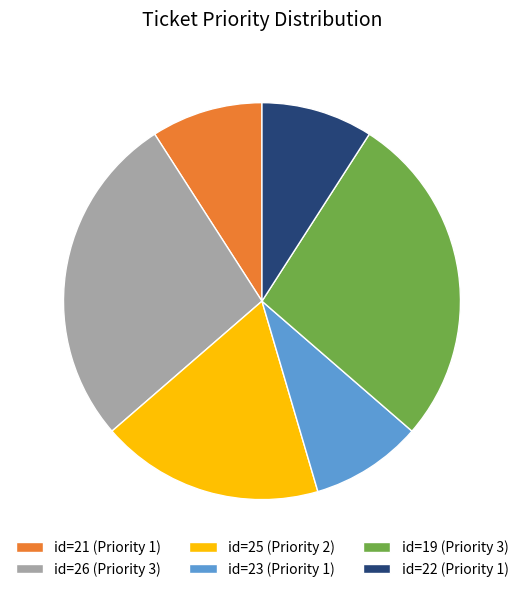

Approximately how many times larger is the value at id=23 (Priority 1) compared to id=19 (Priority 3)?

0.3